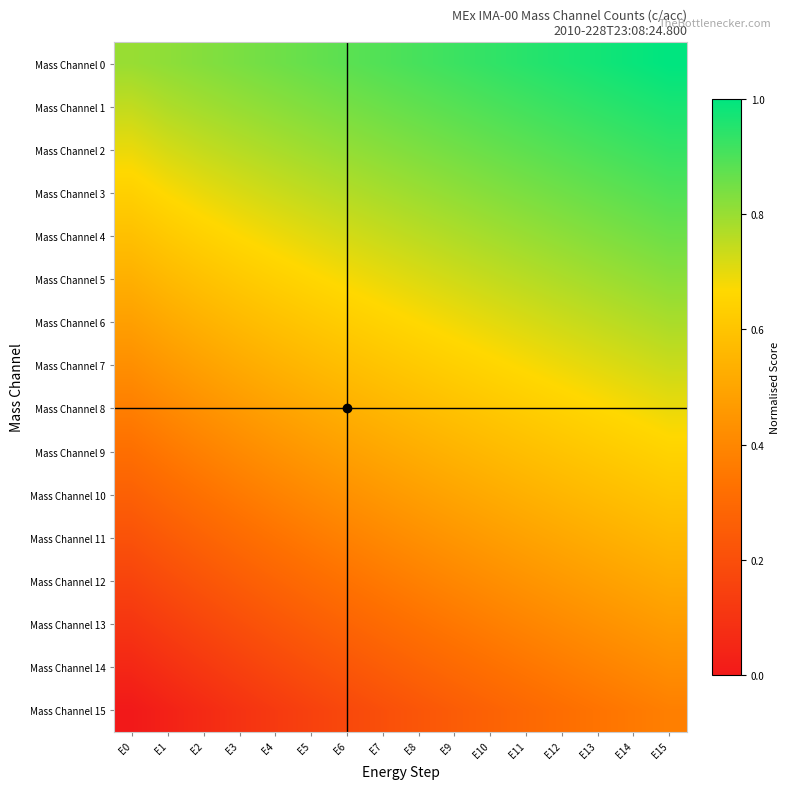

Reading right to left, transcribe all the data shown in this chart.

Mass Channel 0: E15=1.0	E14=1.0	E13=1.0	E12=1.0	E11=0.9	E10=0.9	E9=0.9	E8=0.9	E7=0.9	E6=0.9	E5=0.9	E4=0.9	E3=0.8	E2=0.8	E1=0.8	E0=0.8
Mass Channel 1: E15=1.0	E14=1.0	E13=0.9	E12=0.9	E11=0.9	E10=0.9	E9=0.9	E8=0.9	E7=0.9	E6=0.8	E5=0.8	E4=0.8	E3=0.8	E2=0.8	E1=0.8	E0=0.7
Mass Channel 2: E15=0.9	E14=0.9	E13=0.9	E12=0.9	E11=0.9	E10=0.9	E9=0.8	E8=0.8	E7=0.8	E6=0.8	E5=0.8	E4=0.8	E3=0.8	E2=0.7	E1=0.7	E0=0.7
Mass Channel 3: E15=0.9	E14=0.9	E13=0.9	E12=0.9	E11=0.8	E10=0.8	E9=0.8	E8=0.8	E7=0.8	E6=0.8	E5=0.8	E4=0.7	E3=0.7	E2=0.7	E1=0.7	E0=0.6
Mass Channel 4: E15=0.9	E14=0.8	E13=0.8	E12=0.8	E11=0.8	E10=0.8	E9=0.8	E8=0.8	E7=0.7	E6=0.7	E5=0.7	E4=0.7	E3=0.7	E2=0.6	E1=0.6	E0=0.6
Mass Channel 5: E15=0.8	E14=0.8	E13=0.8	E12=0.8	E11=0.8	E10=0.7	E9=0.7	E8=0.7	E7=0.7	E6=0.7	E5=0.7	E4=0.6	E3=0.6	E2=0.6	E1=0.6	E0=0.5
Mass Channel 6: E15=0.8	E14=0.8	E13=0.7	E12=0.7	E11=0.7	E10=0.7	E9=0.7	E8=0.7	E7=0.6	E6=0.6	E5=0.6	E4=0.6	E3=0.6	E2=0.5	E1=0.5	E0=0.5
Mass Channel 7: E15=0.7	E14=0.7	E13=0.7	E12=0.7	E11=0.7	E10=0.7	E9=0.6	E8=0.6	E7=0.6	E6=0.6	E5=0.6	E4=0.5	E3=0.5	E2=0.5	E1=0.5	E0=0.4
Mass Channel 8: E15=0.7	E14=0.7	E13=0.7	E12=0.6	E11=0.6	E10=0.6	E9=0.6	E8=0.6	E7=0.6	E6=0.5	E5=0.5	E4=0.5	E3=0.5	E2=0.4	E1=0.4	E0=0.4
Mass Channel 9: E15=0.7	E14=0.6	E13=0.6	E12=0.6	E11=0.6	E10=0.6	E9=0.5	E8=0.5	E7=0.5	E6=0.5	E5=0.5	E4=0.4	E3=0.4	E2=0.4	E1=0.4	E0=0.3
Mass Channel 10: E15=0.6	E14=0.6	E13=0.6	E12=0.6	E11=0.5	E10=0.5	E9=0.5	E8=0.5	E7=0.5	E6=0.4	E5=0.4	E4=0.4	E3=0.4	E2=0.3	E1=0.3	E0=0.3
Mass Channel 11: E15=0.6	E14=0.5	E13=0.5	E12=0.5	E11=0.5	E10=0.5	E9=0.4	E8=0.4	E7=0.4	E6=0.4	E5=0.4	E4=0.3	E3=0.3	E2=0.3	E1=0.2	E0=0.2
Mass Channel 12: E15=0.5	E14=0.5	E13=0.5	E12=0.5	E11=0.4	E10=0.4	E9=0.4	E8=0.4	E7=0.4	E6=0.3	E5=0.3	E4=0.3	E3=0.3	E2=0.2	E1=0.2	E0=0.2
Mass Channel 13: E15=0.5	E14=0.5	E13=0.4	E12=0.4	E11=0.4	E10=0.4	E9=0.4	E8=0.3	E7=0.3	E6=0.3	E5=0.3	E4=0.2	E3=0.2	E2=0.2	E1=0.1	E0=0.1
Mass Channel 14: E15=0.4	E14=0.4	E13=0.4	E12=0.4	E11=0.3	E10=0.3	E9=0.3	E8=0.3	E7=0.3	E6=0.2	E5=0.2	E4=0.2	E3=0.1	E2=0.1	E1=0.1	E0=0.1
Mass Channel 15: E15=0.4	E14=0.4	E13=0.3	E12=0.3	E11=0.3	E10=0.3	E9=0.3	E8=0.2	E7=0.2	E6=0.2	E5=0.2	E4=0.1	E3=0.1	E2=0.1	E1=0.0	E0=0.0